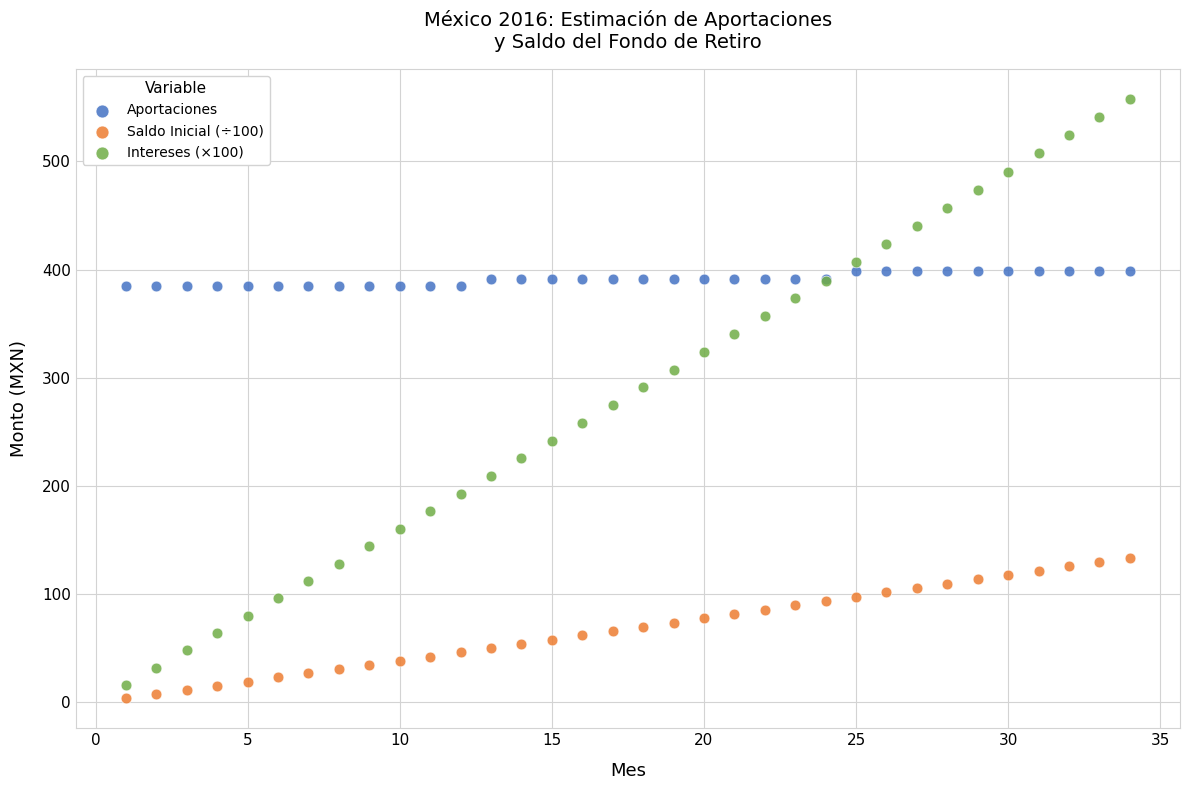

Which series reaches the minimum Y coordinate?

Saldo Inicial (÷100)